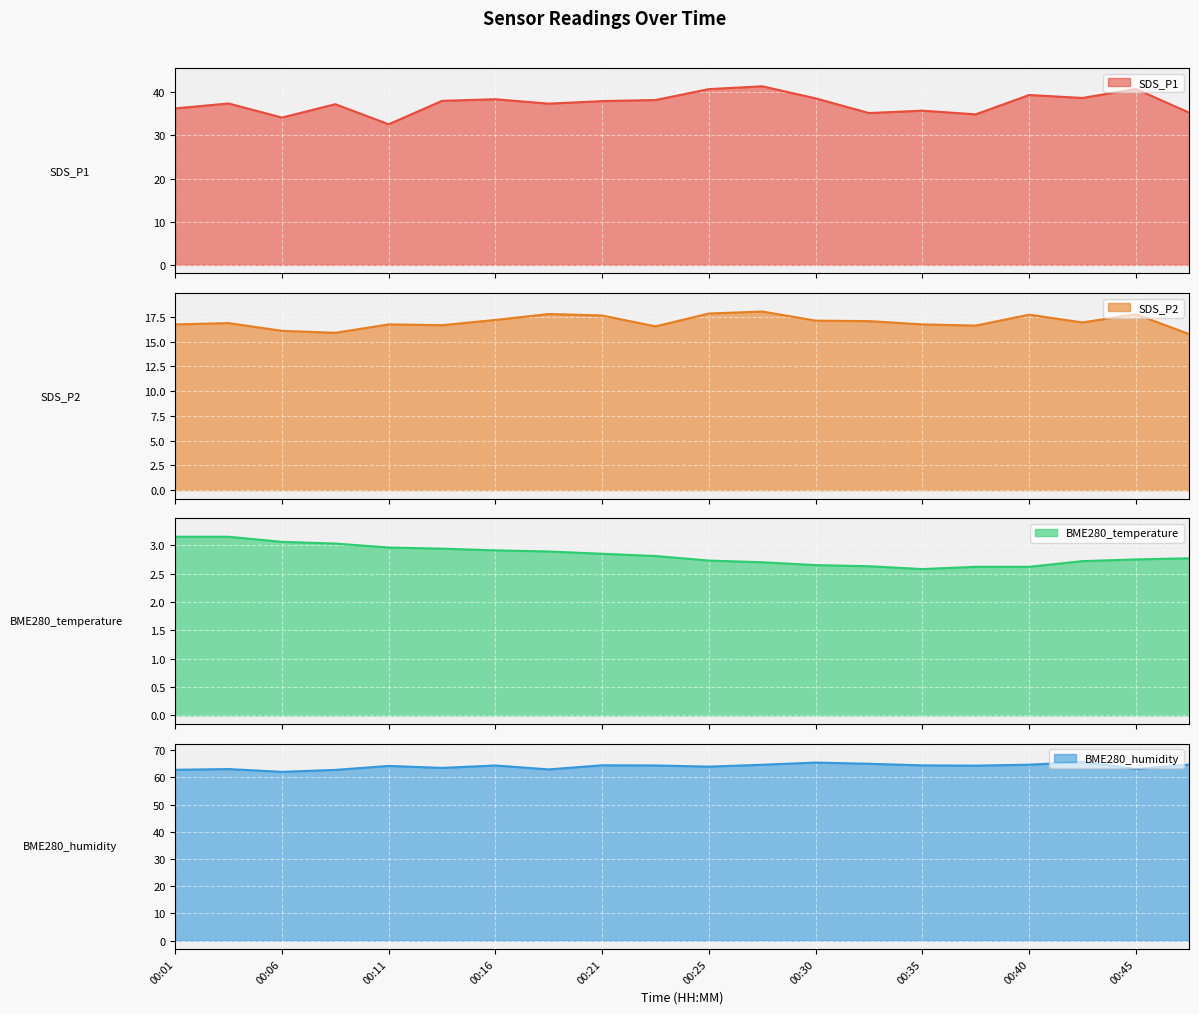

Which category has the lowest value in the SDS_P2 series?

00:47